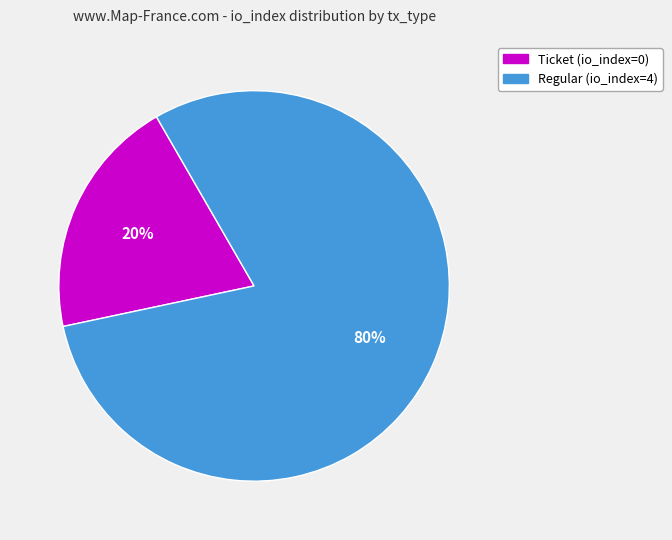

How many segments does this pie chart have?

2